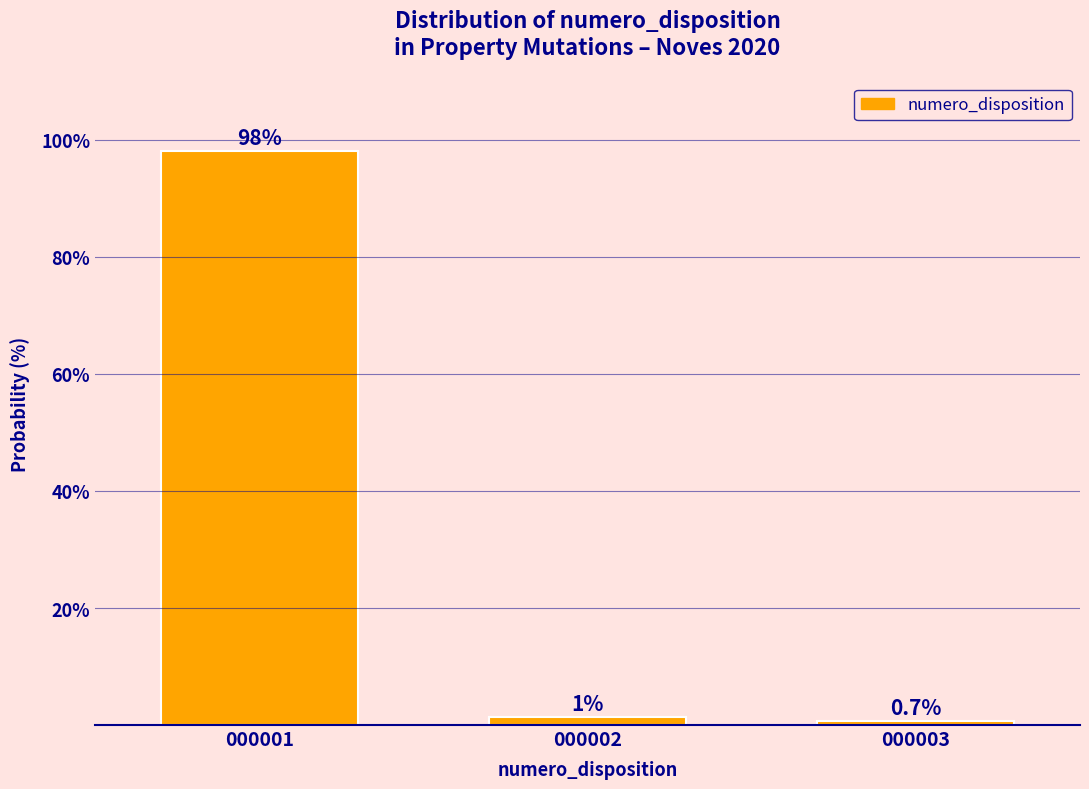

The value at 000003 is 0.7. True or false?

True